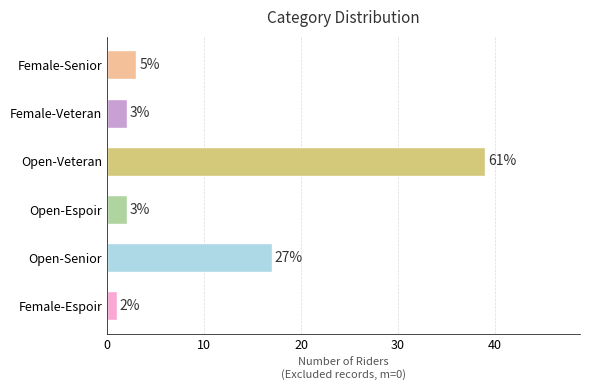

What is the sum of all values?

64